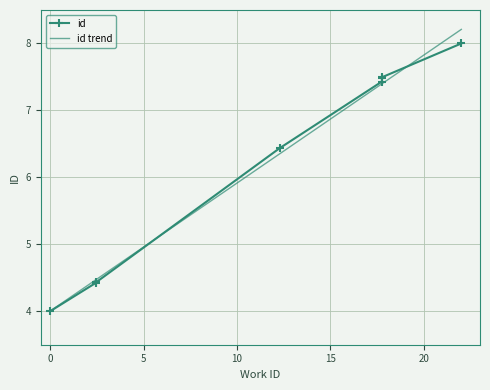

True or false: id trend has a value of 5.9 at 10.

True